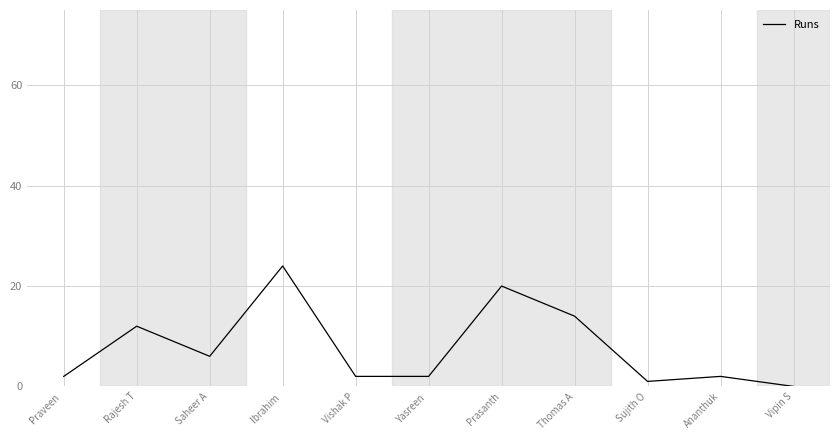

True or false: the data shows 6 at Saheer A.

True